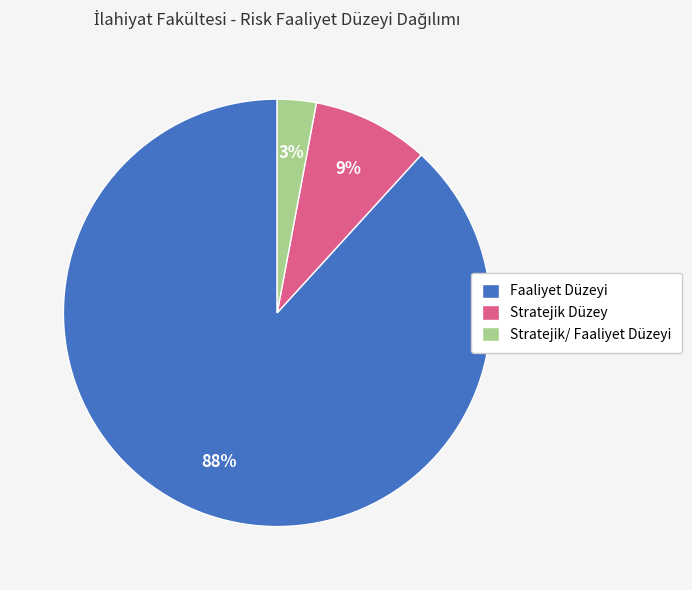

Do Stratejik Düzey and Stratejik/ Faaliyet Düzeyi together represent more than half of the pie?

No